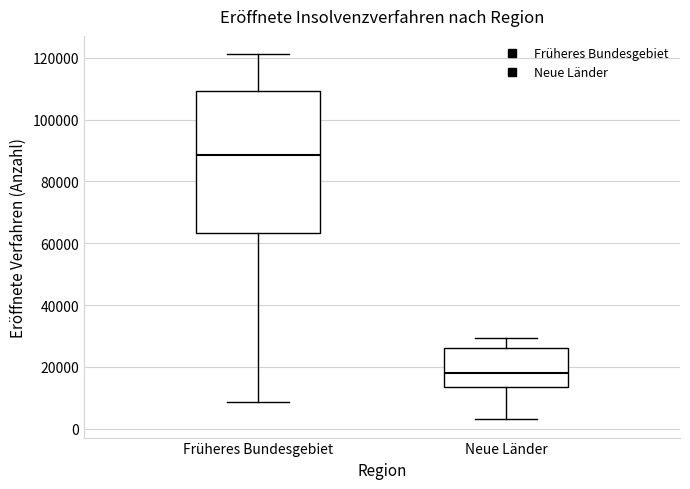

Reading left to right, read every box against the y-axis: the position of its median line, the range the box covers, and the ends of its whiskers. The values are not printed on the chart, so give them approximately, as read against the axis.

Früheres Bundesgebiet: median 88000, box 64000 to 110000, whiskers 8000 to 122000
Neue Länder: median 18000, box 14000 to 26000, whiskers 4000 to 30000